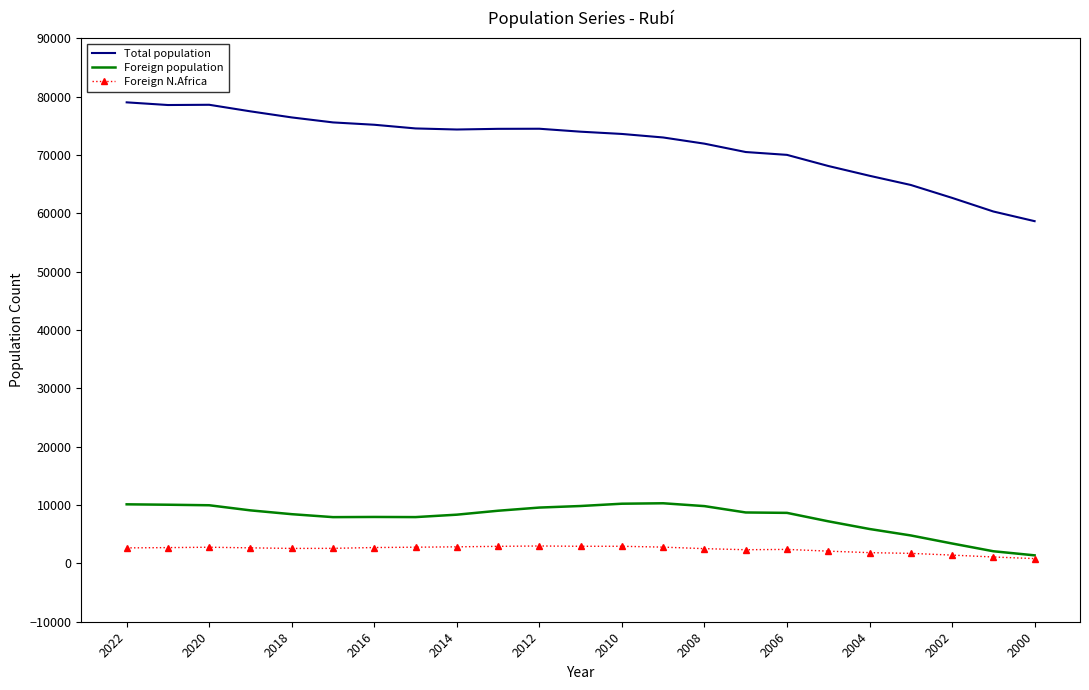

Which series has the largest total across all categories?

Total population